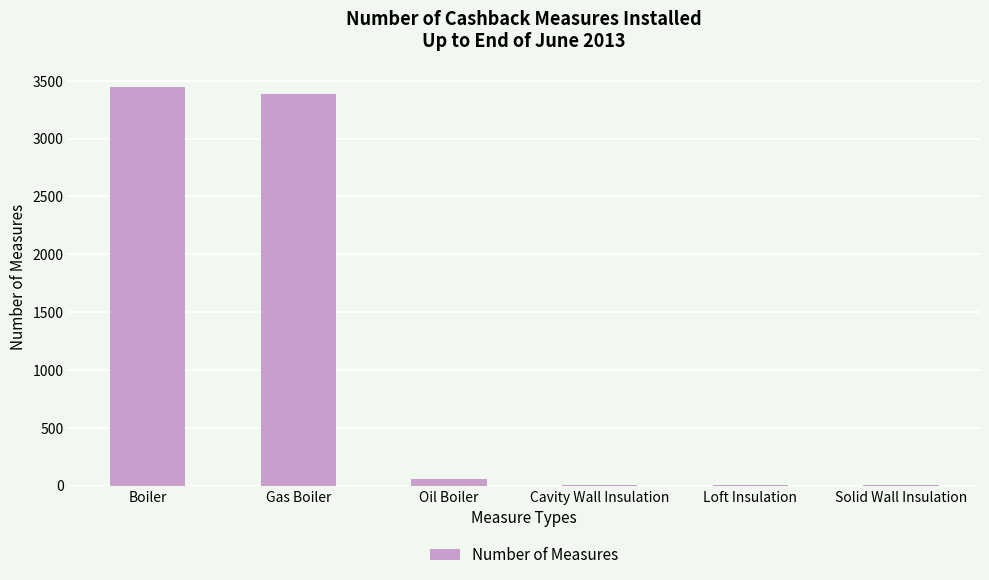

True or false: the data shows 4 at Cavity Wall Insulation.

True